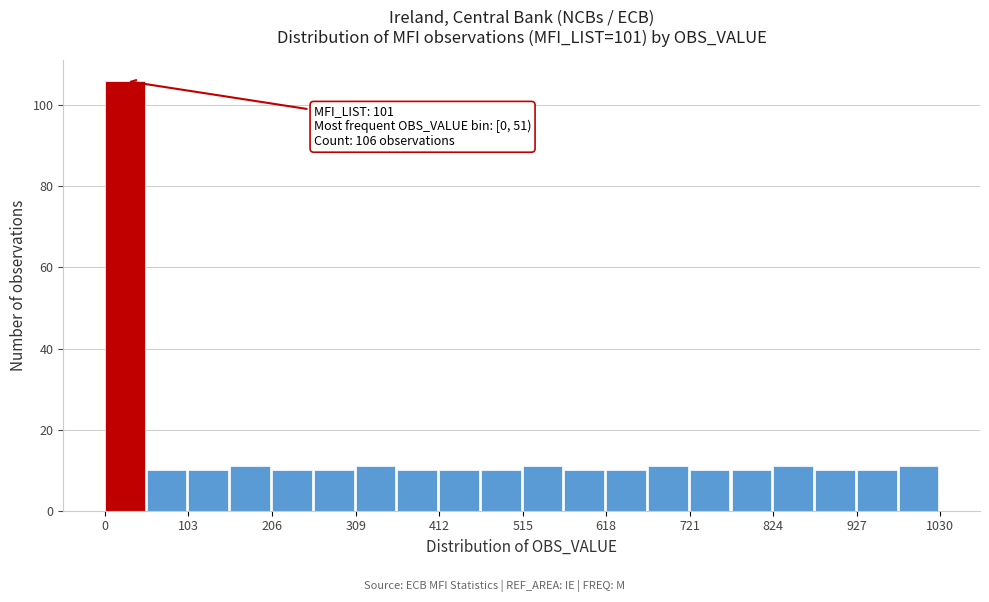

Read against the x-axis, roughly where is the centre of the tallest bar?

20